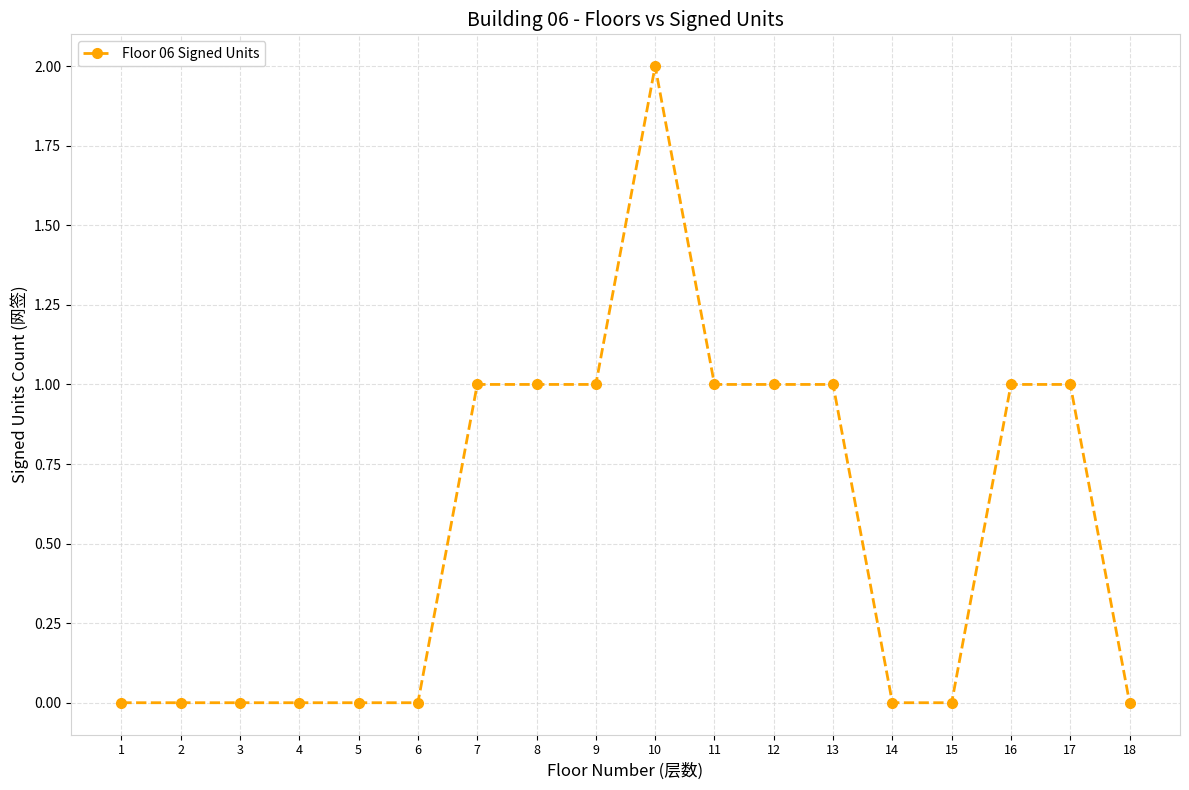

How many values are between 0 and 1?

17